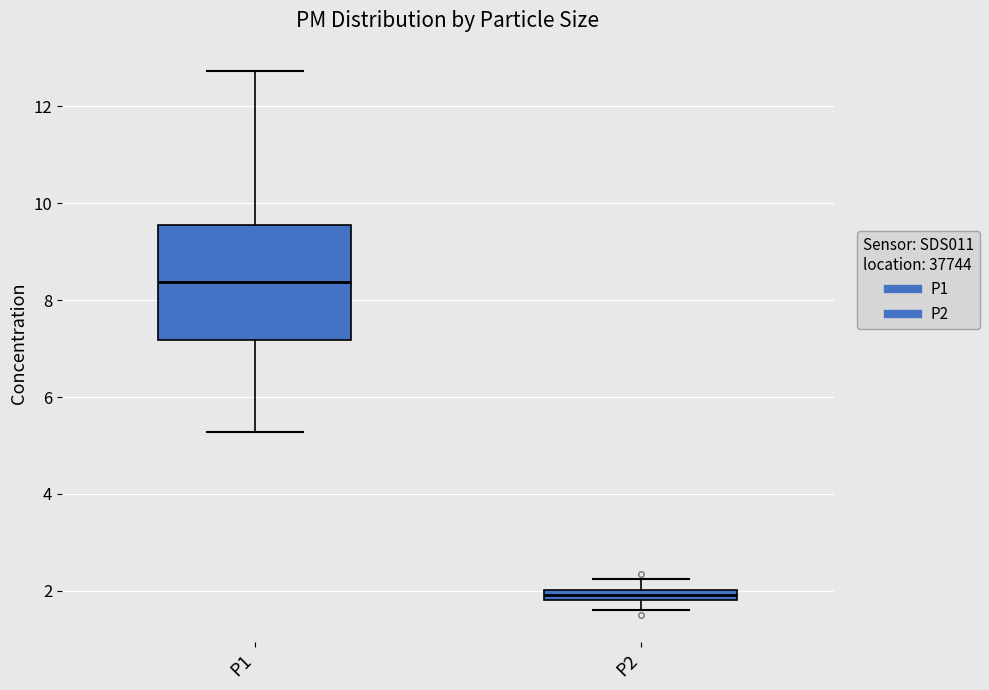

Where does the upper whisker of the box for P2 end on the y-axis? The values are not printed on the chart, so give them approximately, as read against the axis.

2.2